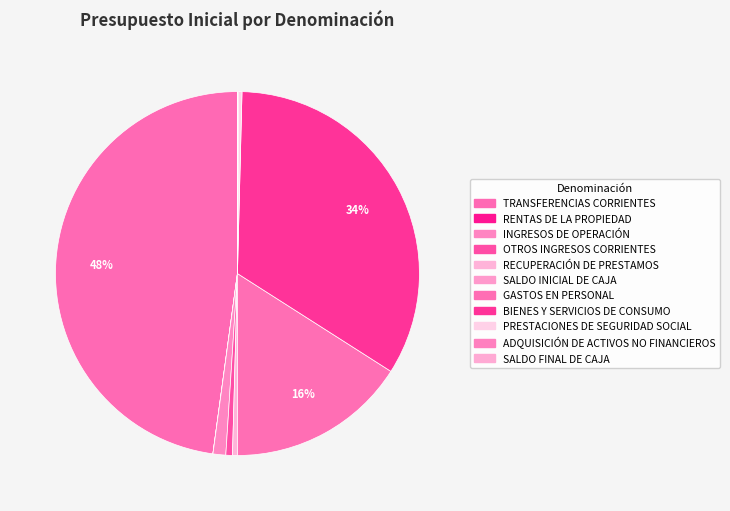

The BIENES Y SERVICIOS DE CONSUMO slice represents 42% of the pie. True or false?

False